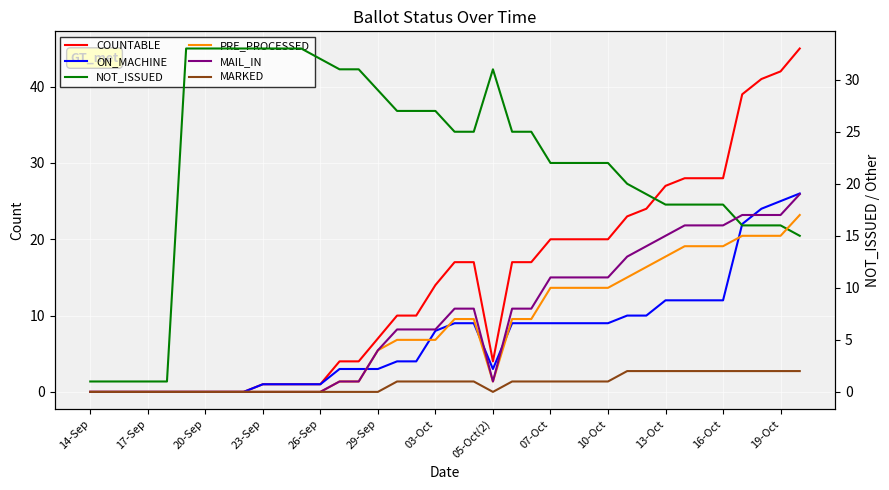

Rank the series by their maximum value, from highest to lowest.

COUNTABLE, NOT_ISSUED, ON_MACHINE, MAIL_IN, PRE_PROCESSED, MARKED